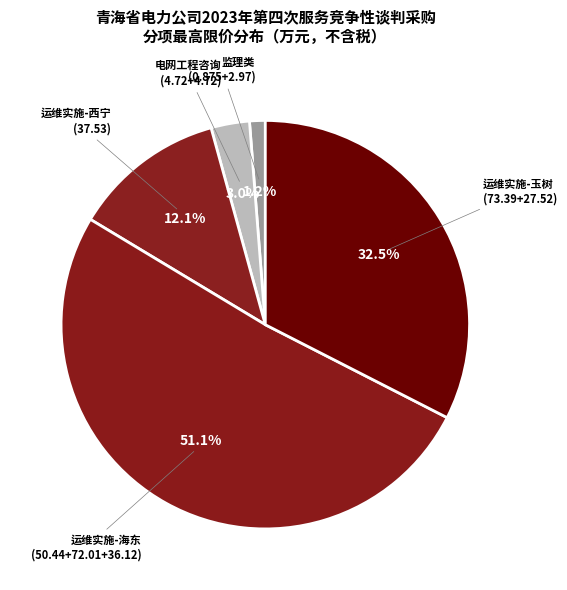

How many slices are in this pie chart?

5